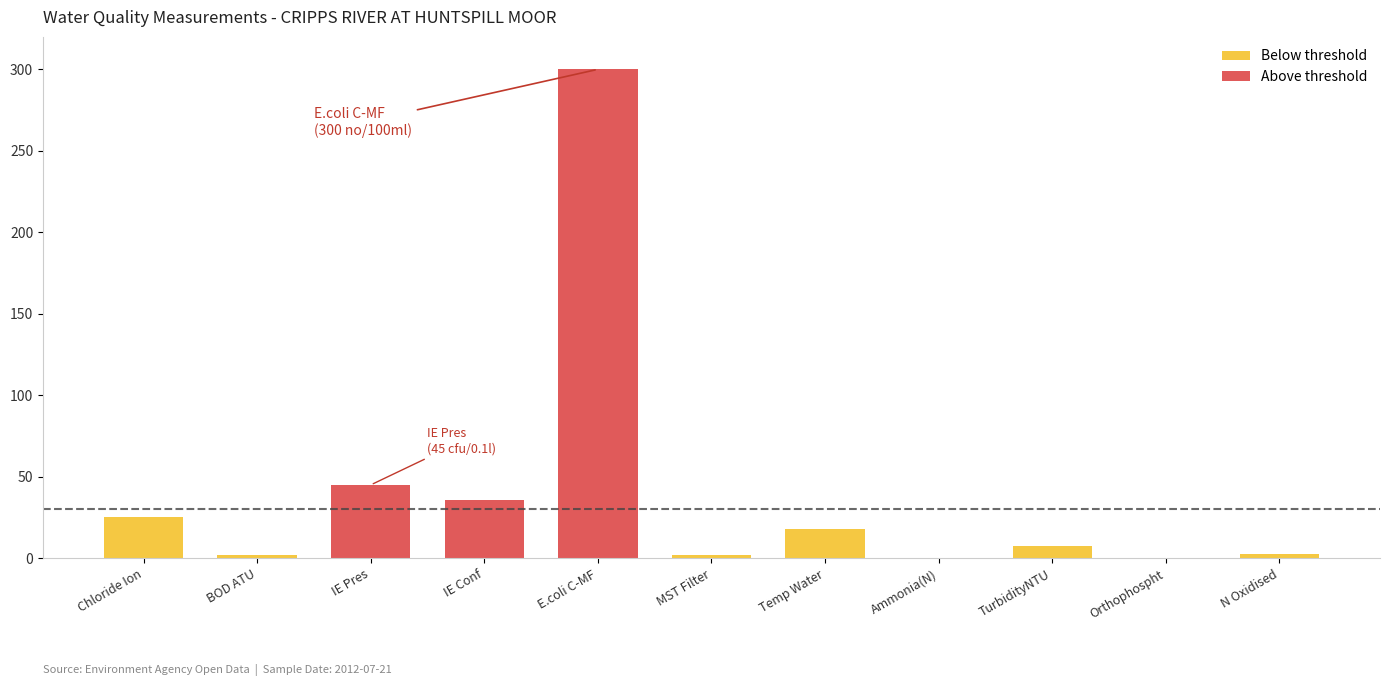

What is the difference between the maximum and minimum values?

299.9